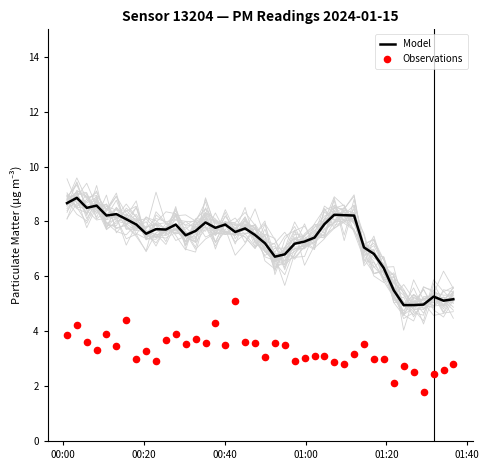

Which series has the widest spread of Y values?

Model